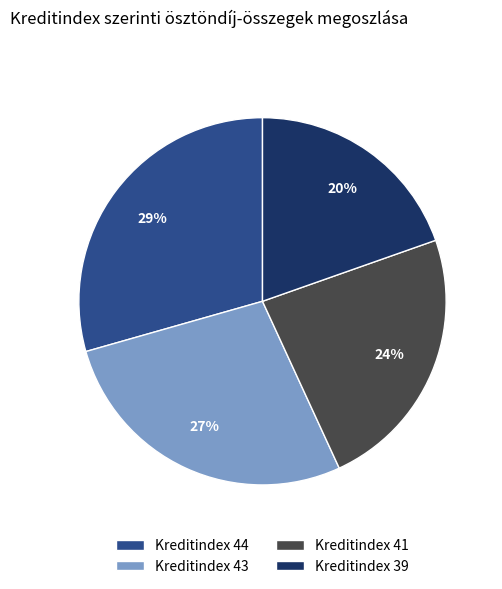

Rank the categories by value from highest to lowest.

Kreditindex 44, Kreditindex 43, Kreditindex 41, Kreditindex 39